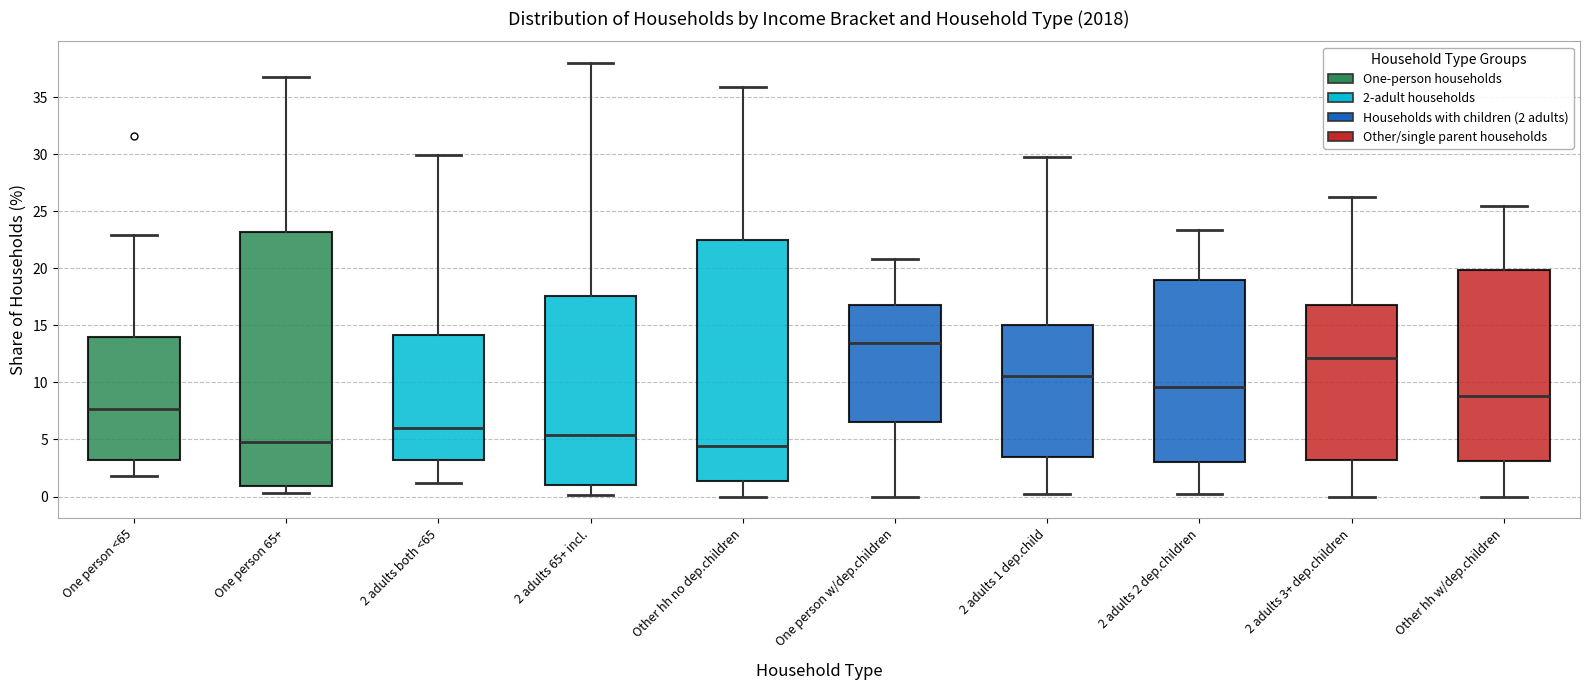

Reading left to right, read every box against the y-axis: the position of its median line, the range the box covers, and the ends of its whiskers. The values are not printed on the chart, so give them approximately, as read against the axis.

One person <65: median 7.5, box 3.0 to 14.0, whiskers 2.0 to 23.0
One person 65+: median 5.0, box 1.0 to 23.0, whiskers 0.5 to 37.0
2 adults both <65: median 6.0, box 3.0 to 14.0, whiskers 1.0 to 30.0
2 adults 65+ incl.: median 5.5, box 1.0 to 17.5, whiskers 0.0 to 38.0
Other hh no dep.children: median 4.5, box 1.5 to 22.5, whiskers 0.0 to 36.0
One person w/dep.children: median 13.5, box 6.5 to 17.0, whiskers 0.0 to 21.0
2 adults 1 dep.child: median 10.5, box 3.5 to 15.0, whiskers 0.0 to 30.0
2 adults 2 dep.children: median 9.5, box 3.0 to 19.0, whiskers 0.0 to 23.5
2 adults 3+ dep.children: median 12.0, box 3.0 to 17.0, whiskers 0.0 to 26.5
Other hh w/dep.children: median 9.0, box 3.0 to 20.0, whiskers 0.0 to 25.5